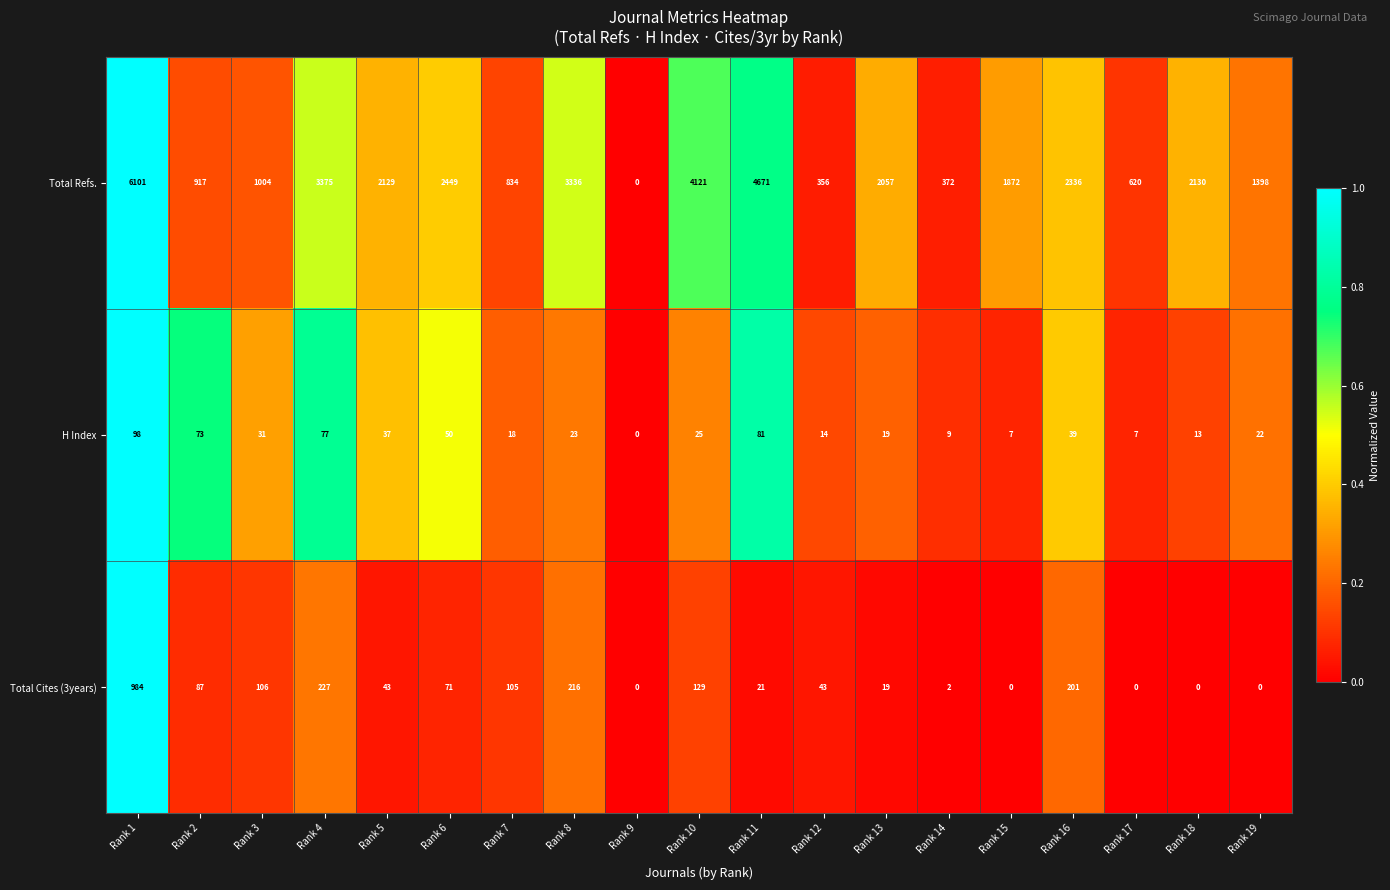

What is the greatest value displayed?

6101